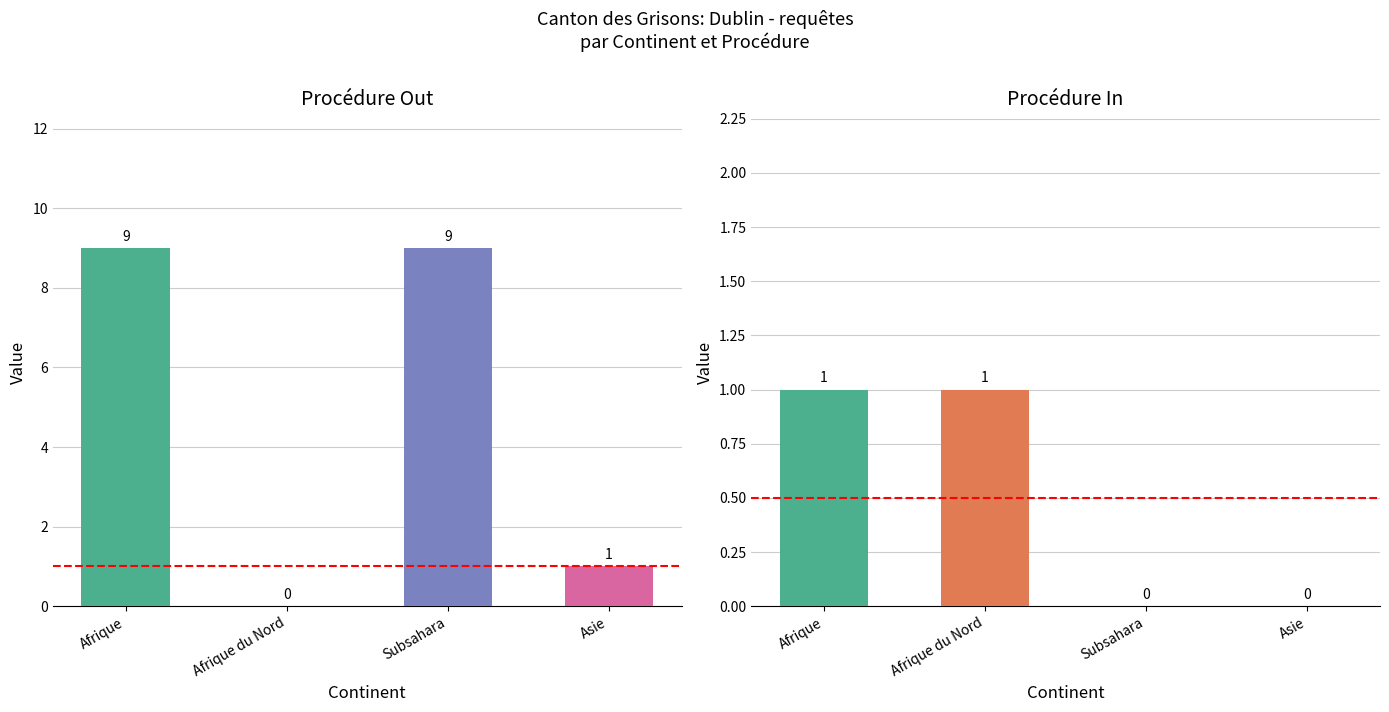

Rank the series by their maximum value, from lowest to highest.

Procédures In, Total règlements (Out)